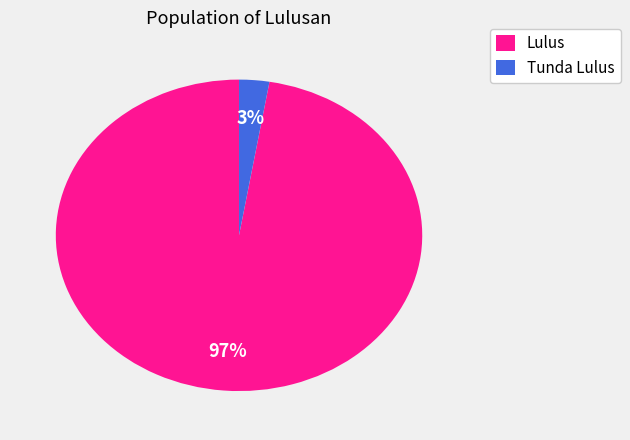

Which has a higher value, Tunda Lulus or Lulus?

Lulus